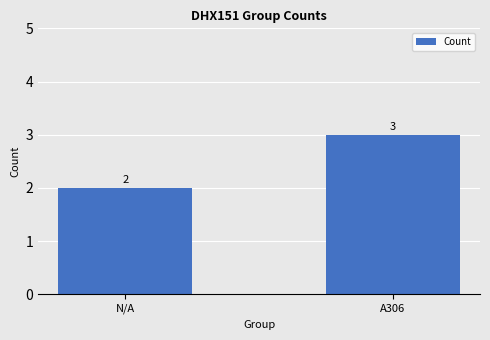

How many categories are shown in the chart?

2